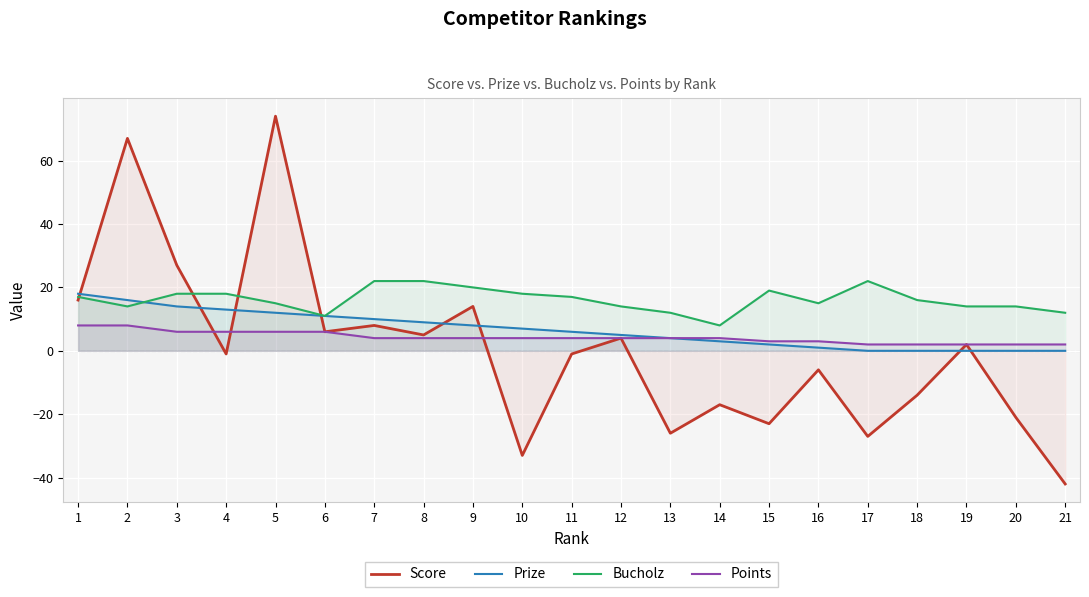

Rank the categories by Prize value from lowest to highest.

17, 18, 19, 20, 21, 16, 15, 14, 13, 12, 11, 10, 9, 8, 7, 6, 5, 4, 3, 2, 1